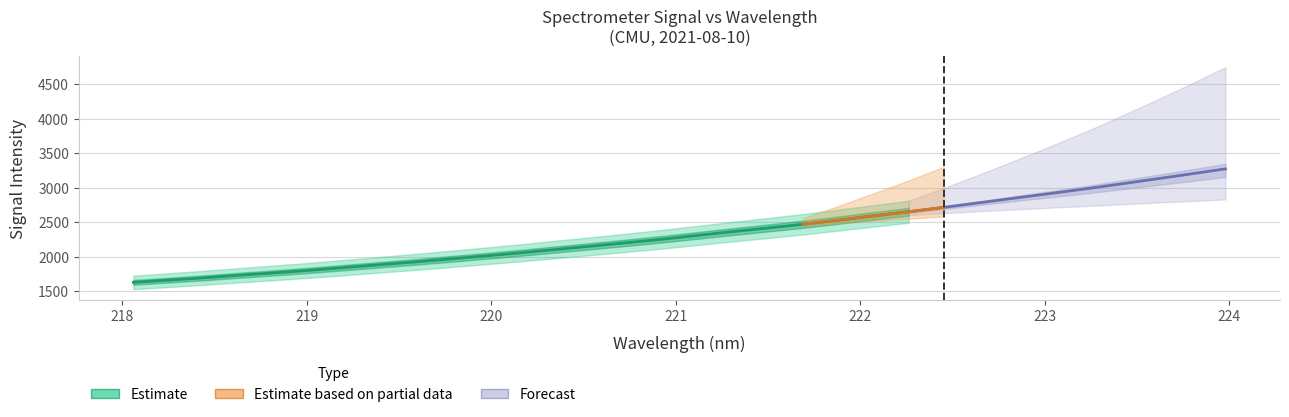

Approximately how many times larger is the value at 222.0721 compared to 222.4538?

1.0